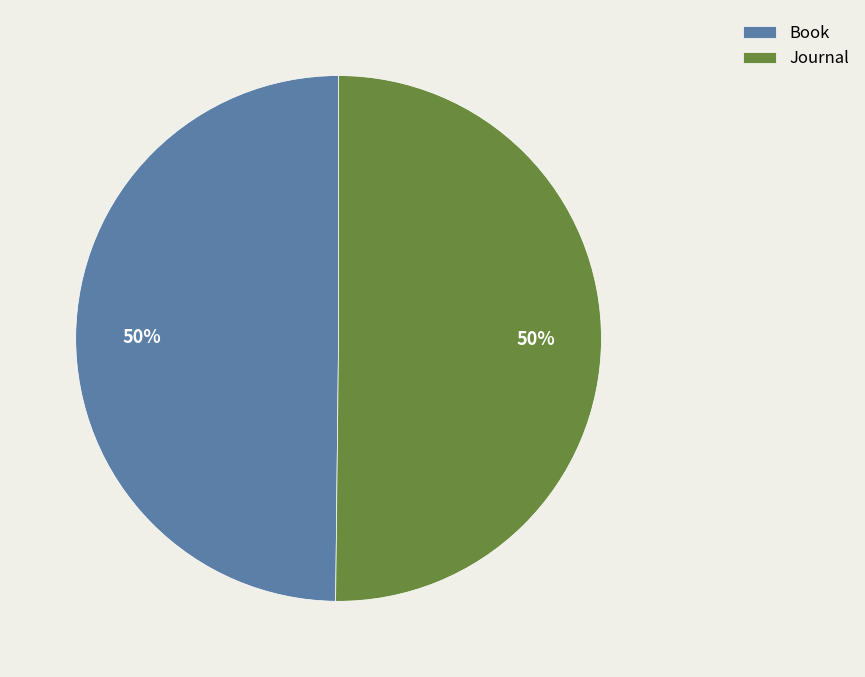

To the nearest percent, what portion does Book represent?

50%